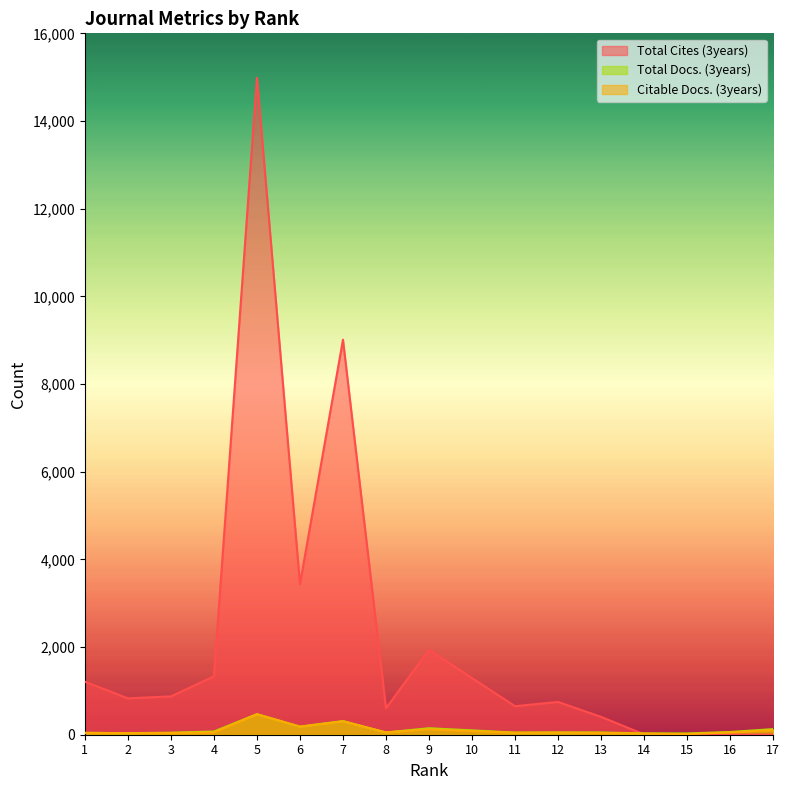

Between 4 and 11, which is larger?

4